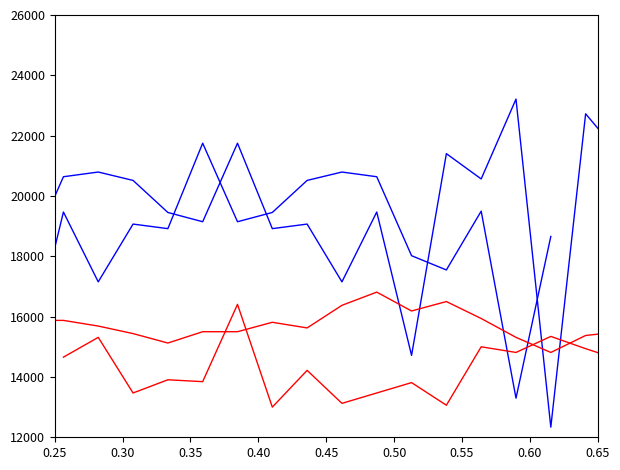

How many lines are shown in the chart?

2